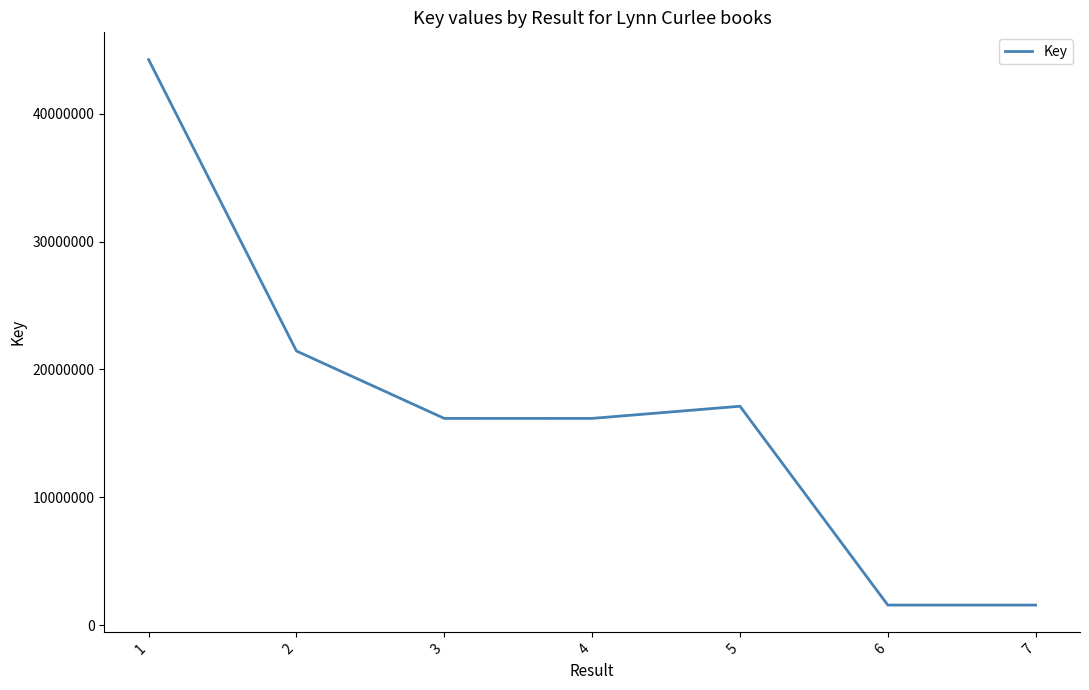

How many values are below 16166238?

3